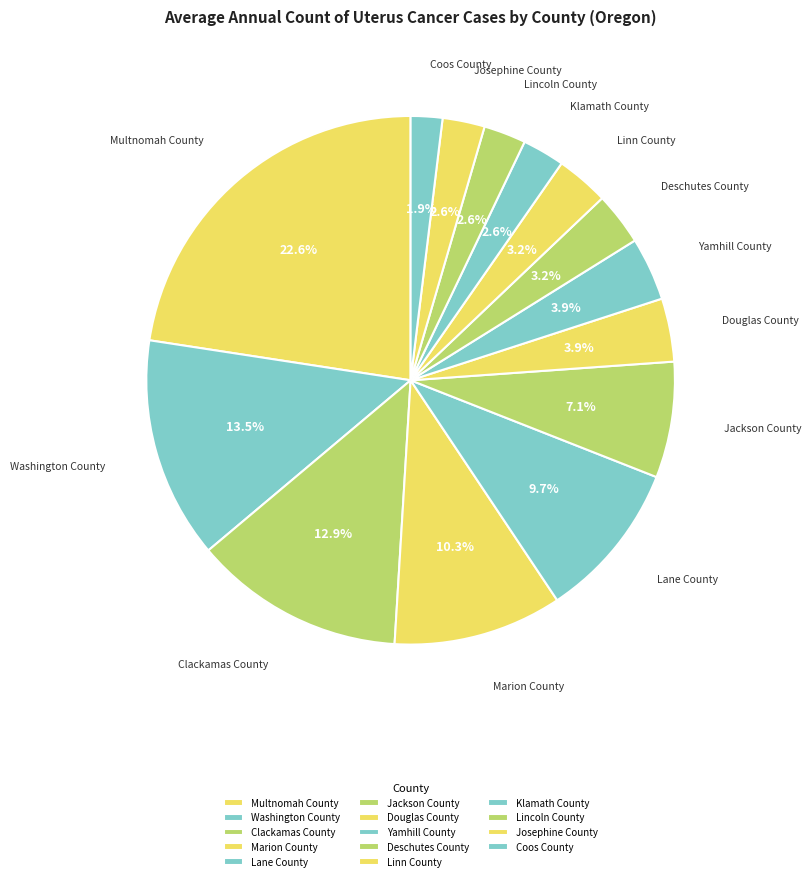

Does any single category account for the majority?

No